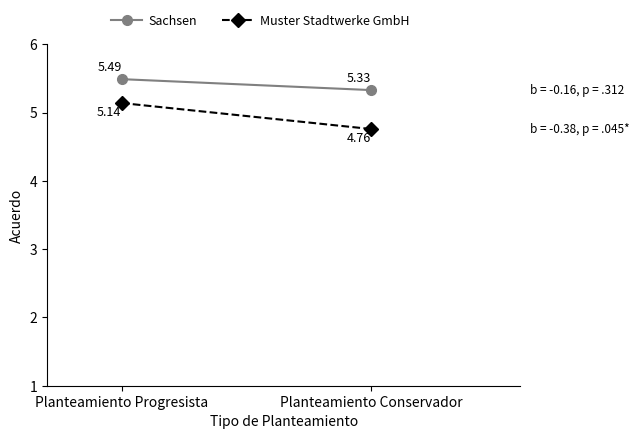

What are all the series names shown in the legend?

Sachsen, Muster Stadtwerke GmbH